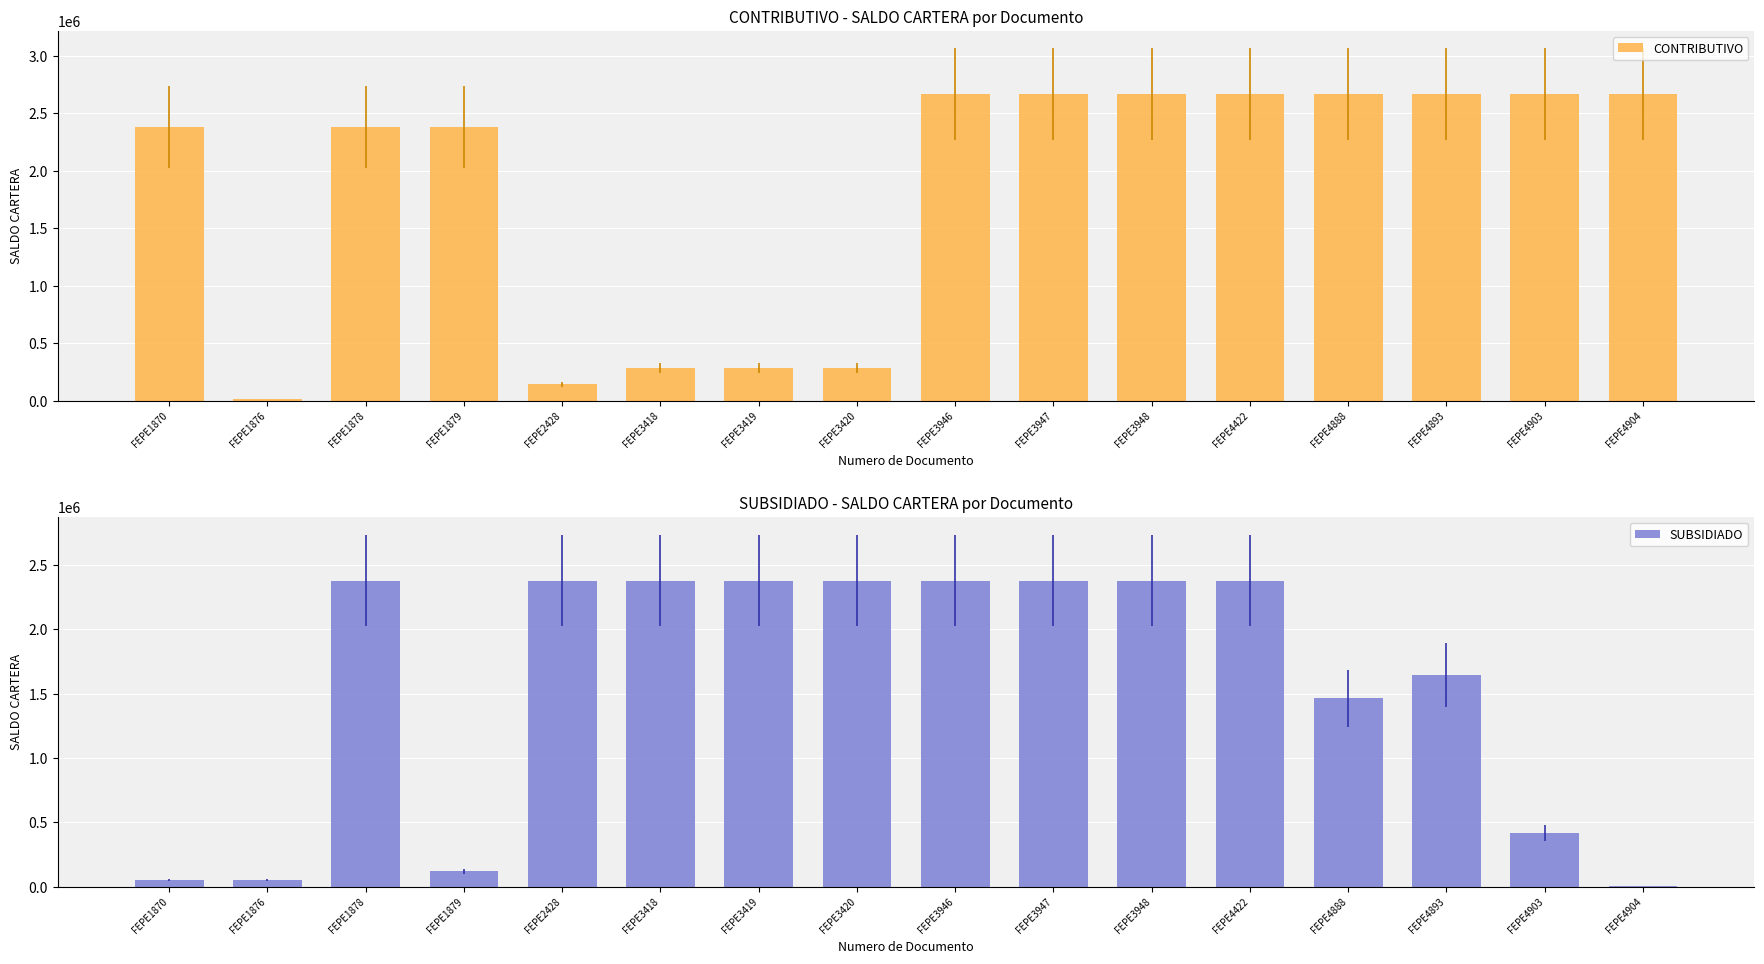

Which series has the largest range (max minus min)?

CONTRIBUTIVO